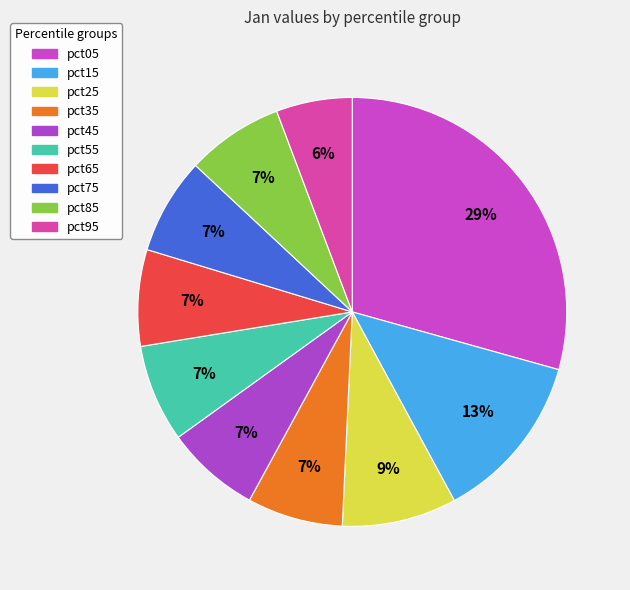

How many segments does this pie chart have?

10